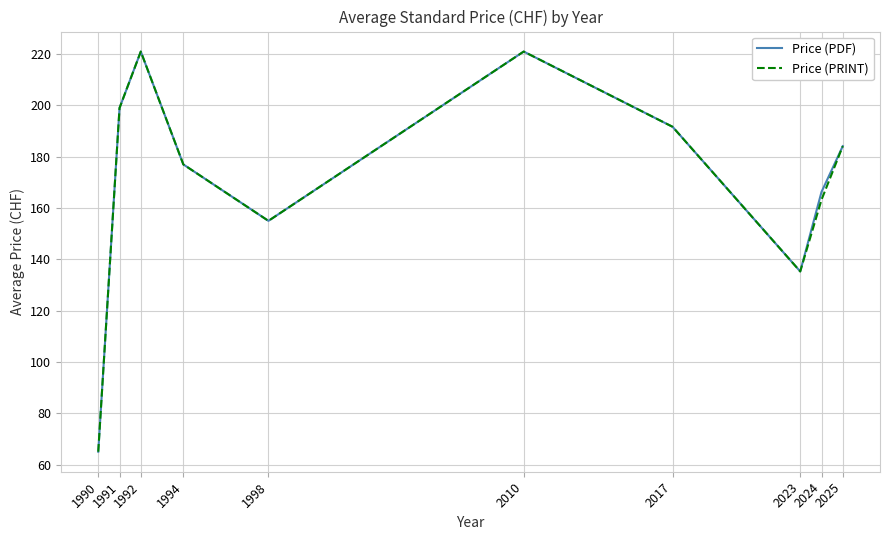

What is the smallest value displayed?

65.0